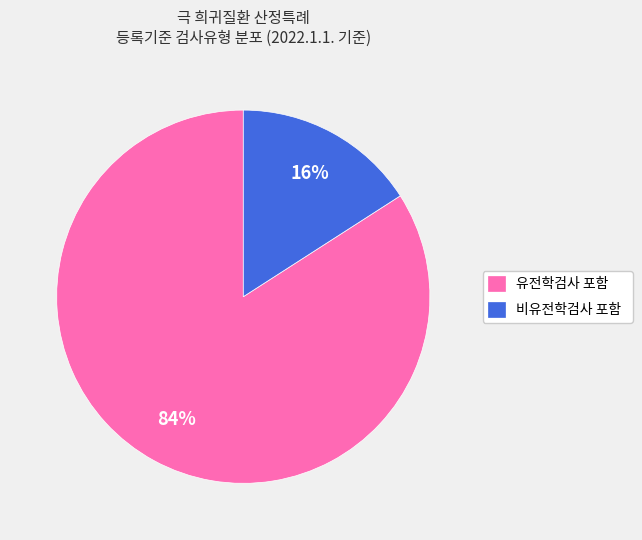

Rank the categories by value from highest to lowest.

유전학검사 포함, 비유전학검사 포함